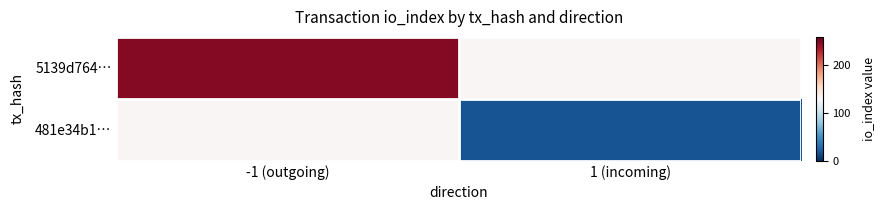

How many positive values does the 5139d764… series have?

1